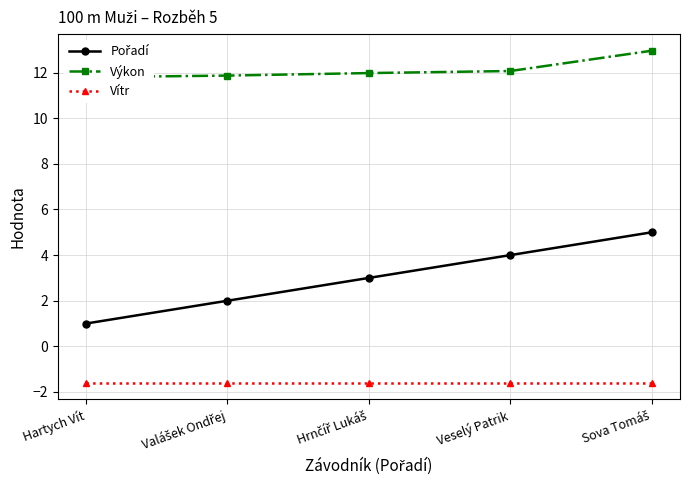

Which series changed the most between Hartych Vít and Sova Tomáš?

Pořadí